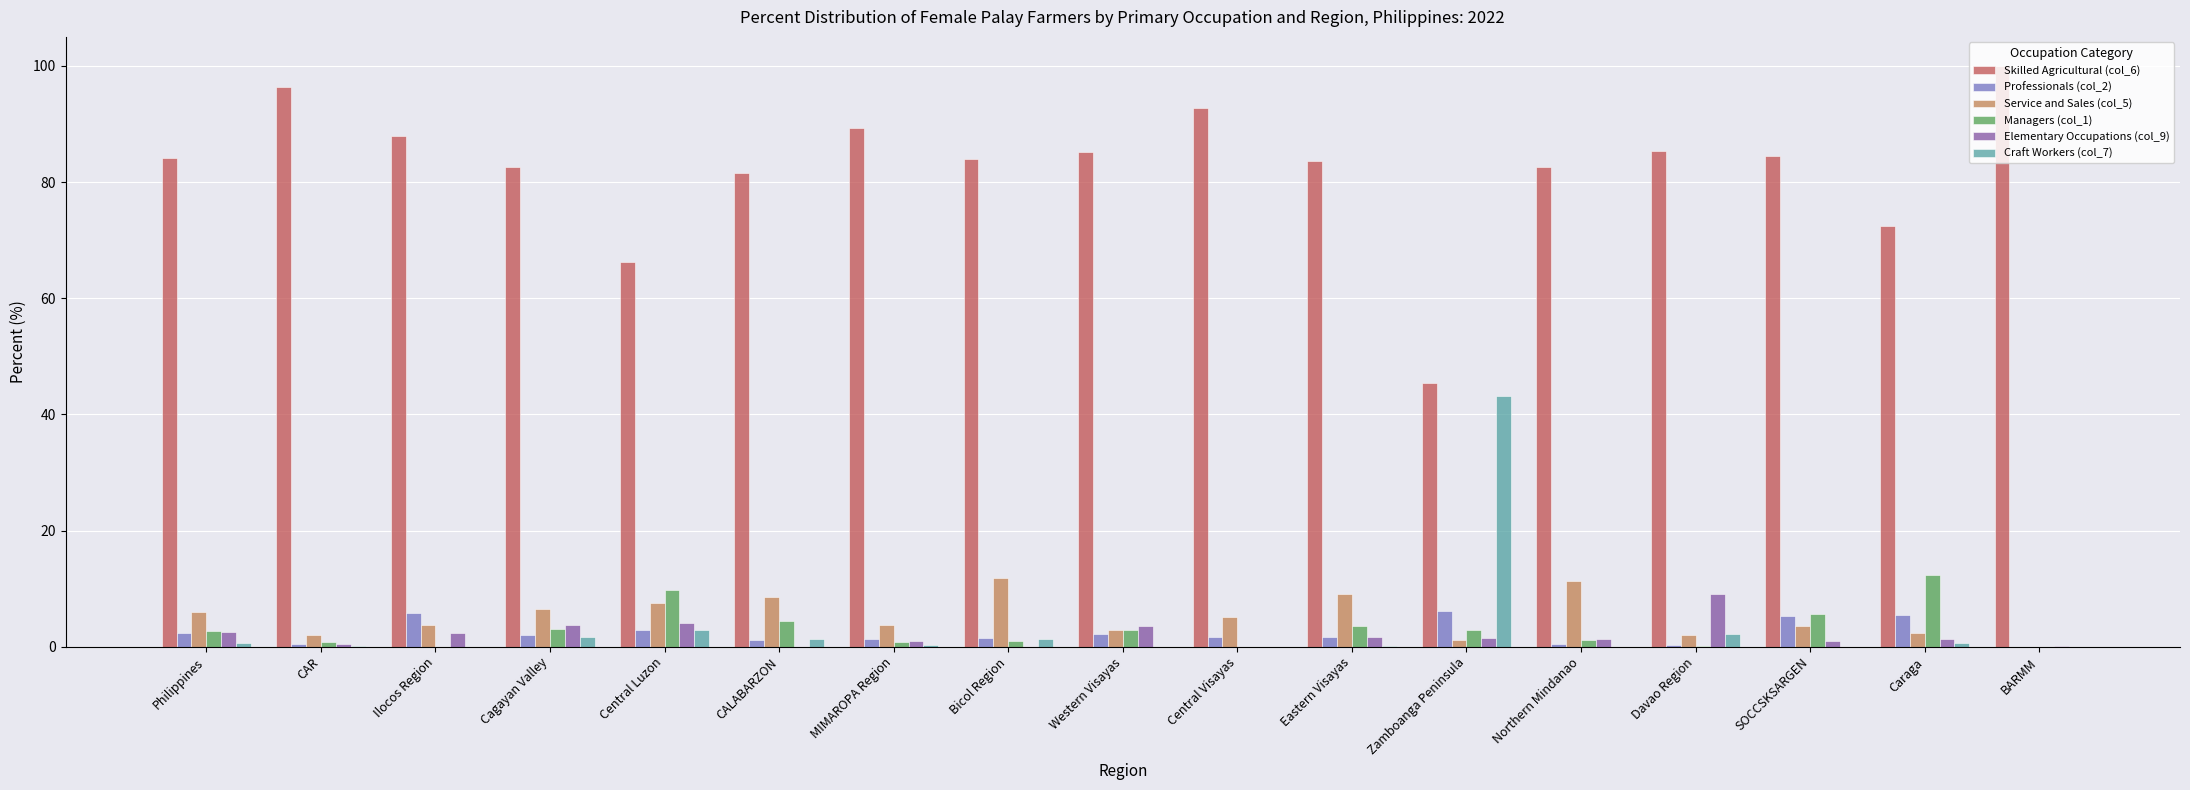

At which category does the chart reach its peak across all series?

BARMM